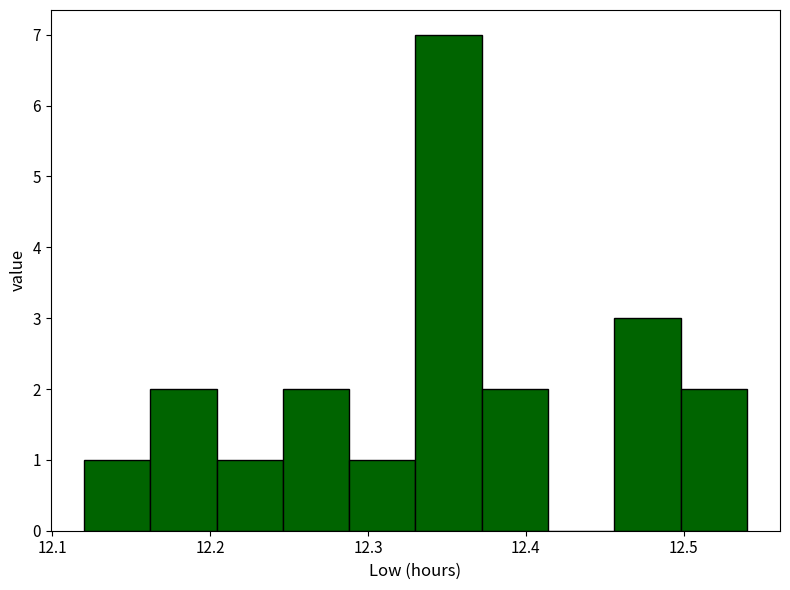

What is the height of the bar covering 12.288 to 12.330 on the x-axis? Neither the bar edges nor the heights are printed on the chart, so give them approximately, as read against the axes.

1